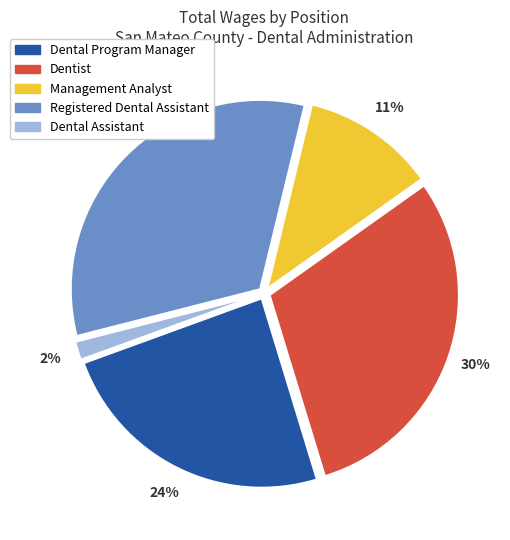

Is there any slice that represents more than half of the pie?

No